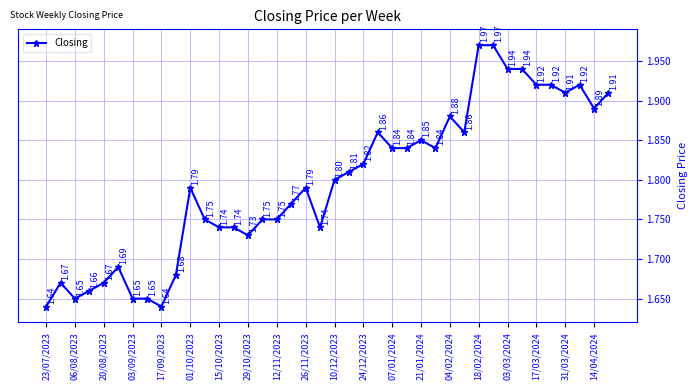

Does the chart display data point markers on the line(s)?

Yes